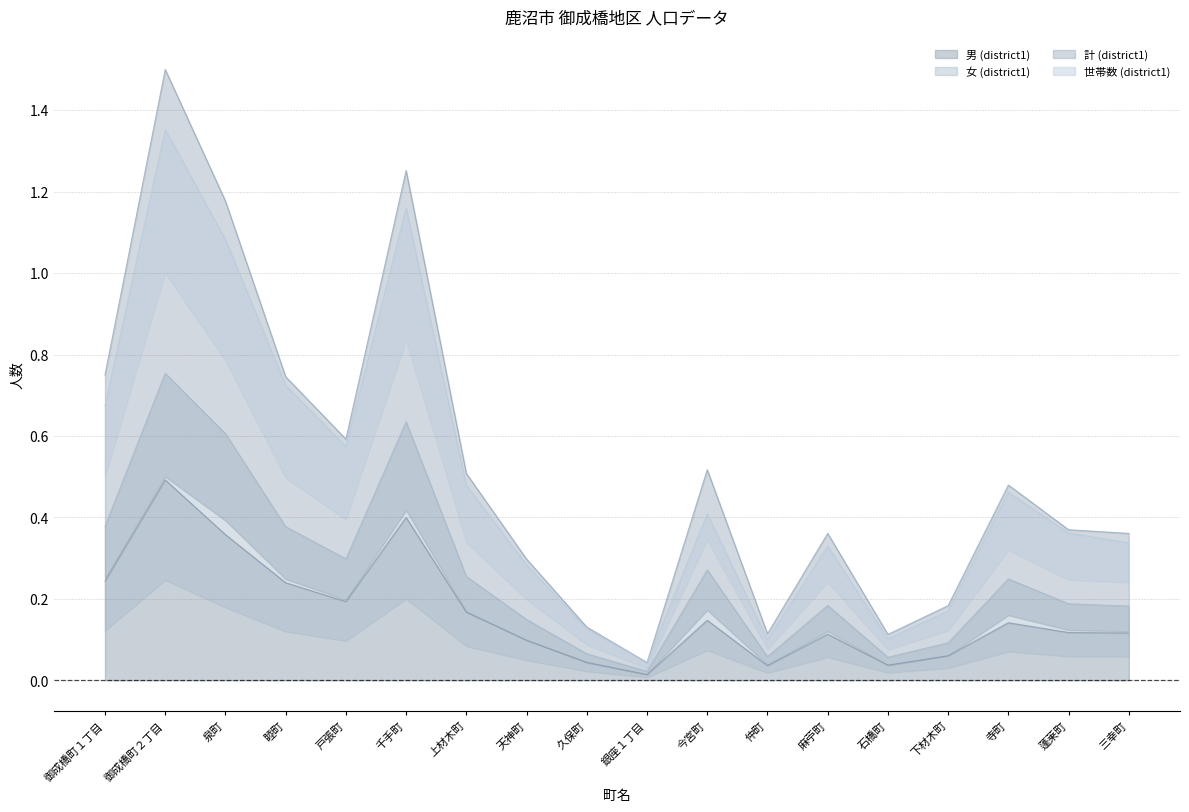

In 世帯数 (district1), how many points are higher than both neighbors (excluding endpoints)?

5